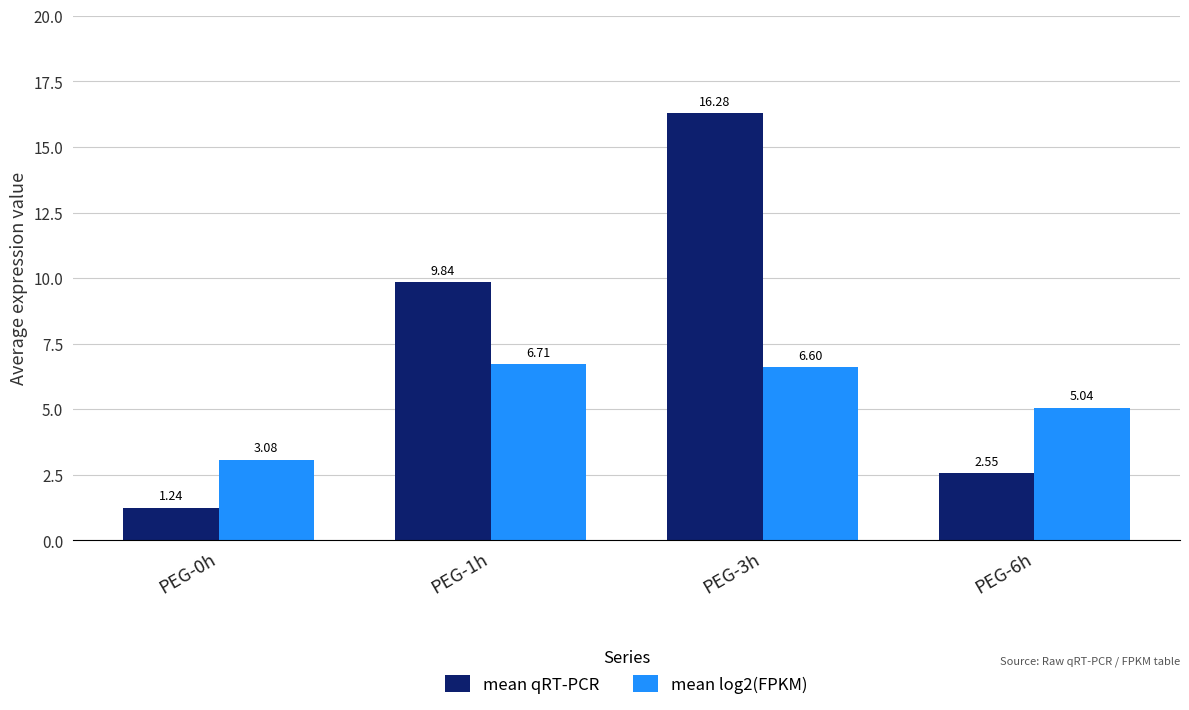

Does the chart contain any negative values?

No